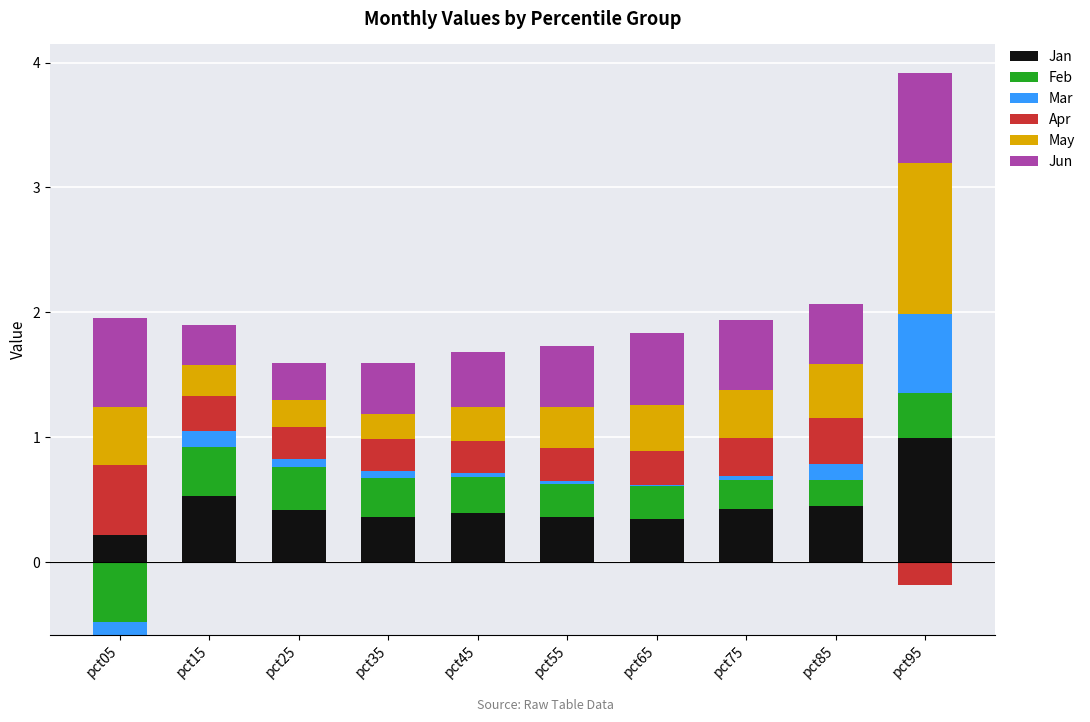

Read the Apr value at pct15.

0.3